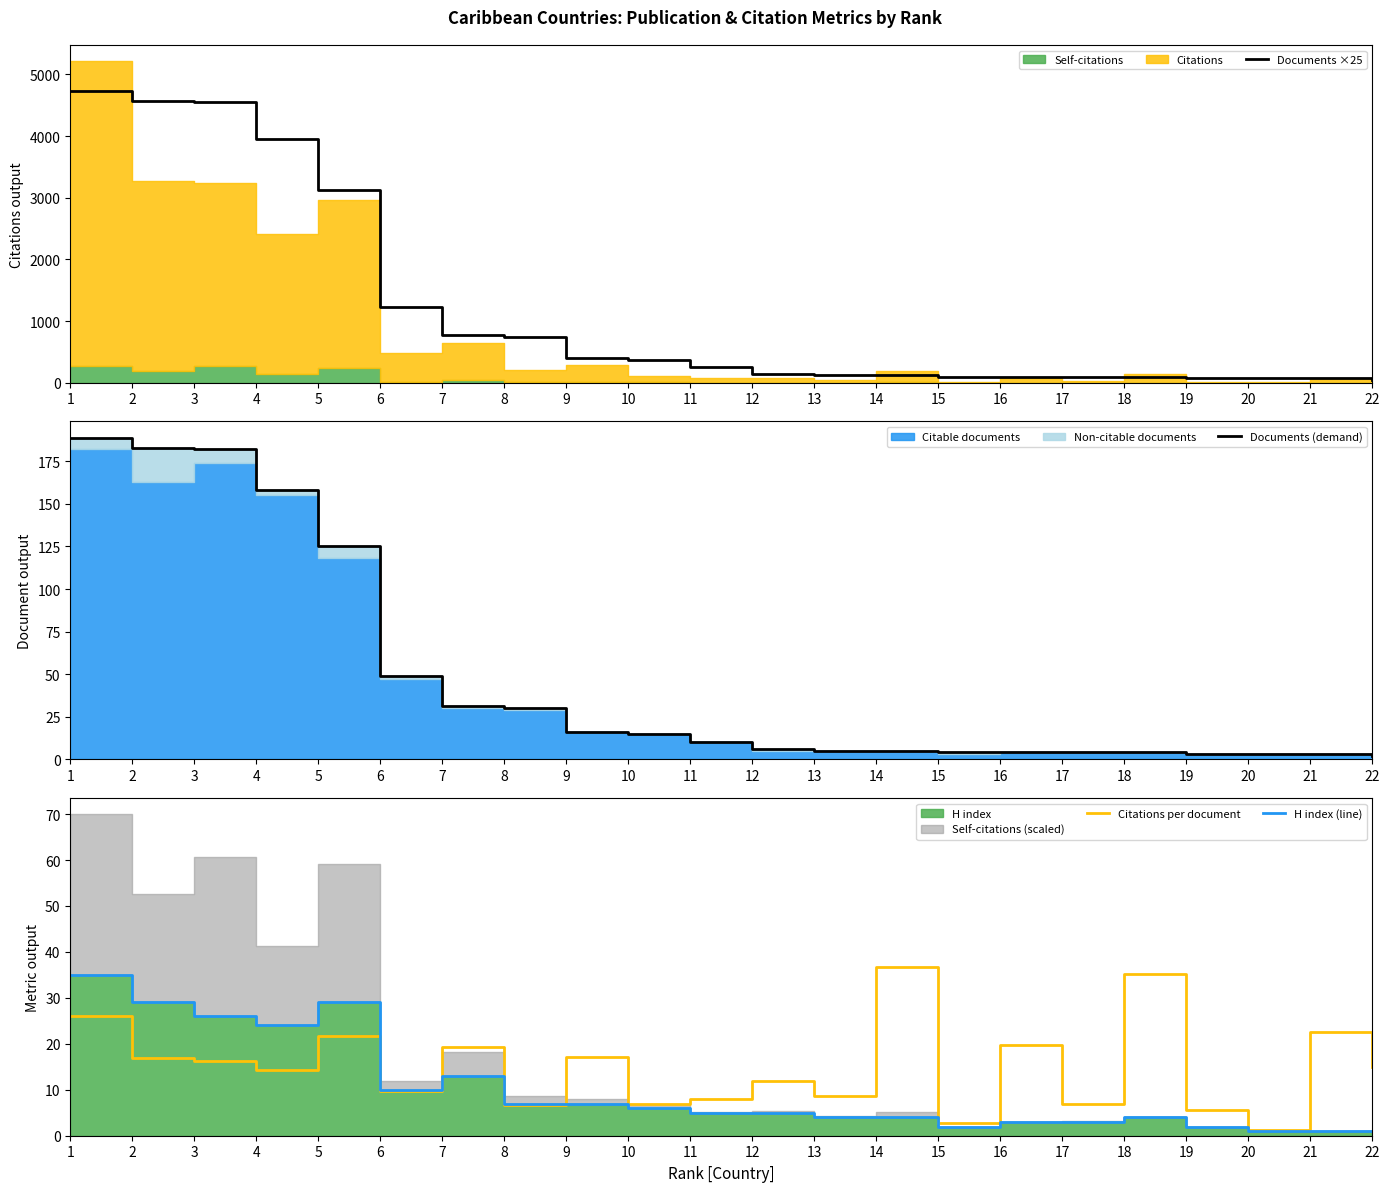

Which series ends up on top after the final intersection of H index (line) and Citations per document?

Citations per document